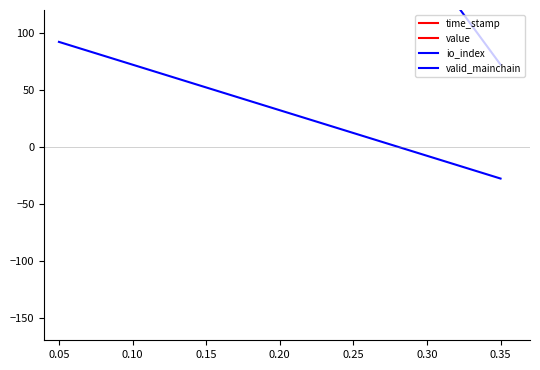

What is the minimum value shown in the chart?

-158599998351.8